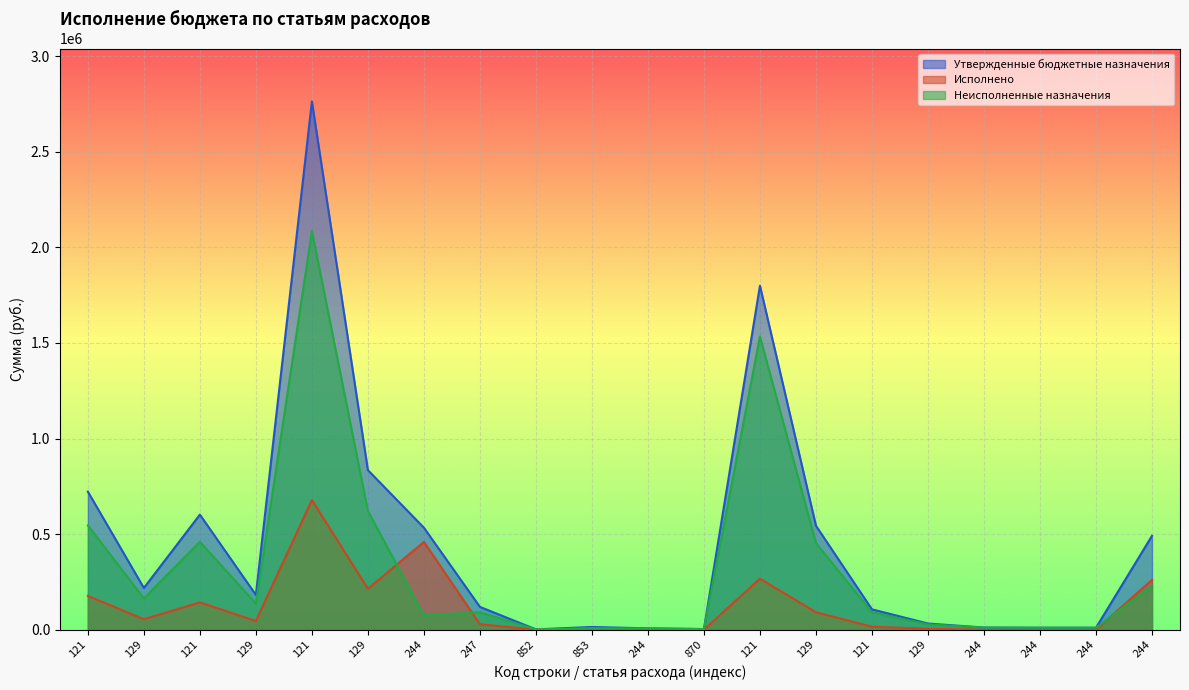

What is the difference between the maximum and minimum values in the Исполнено series?

678397.8